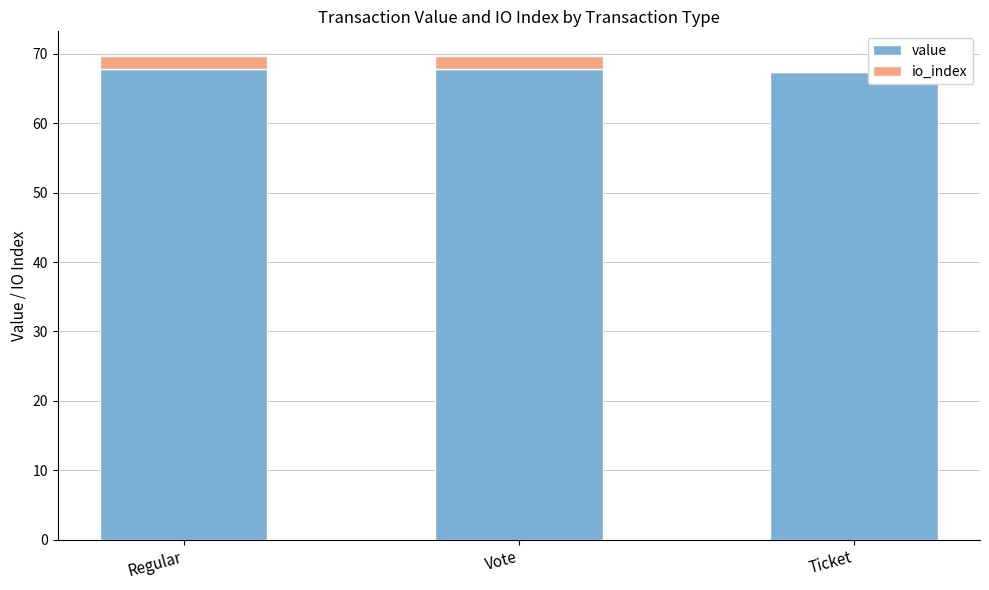

What is the total value across all series at Vote?

69.7